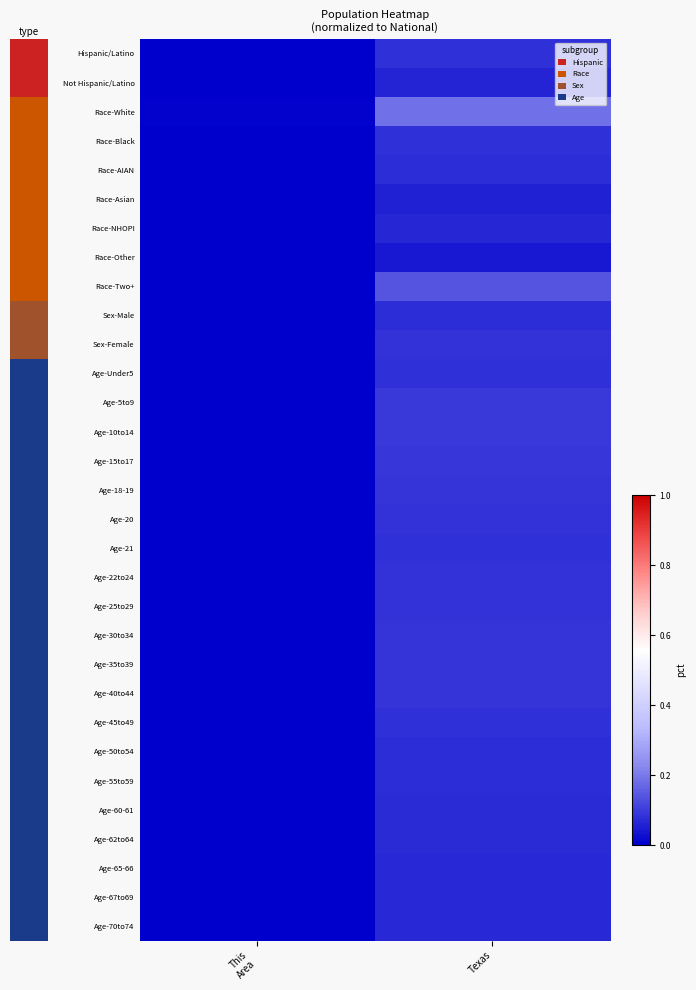

Is the value of Age-18-19 at Texas greater than the value of Age-55to59 at Texas?

Yes